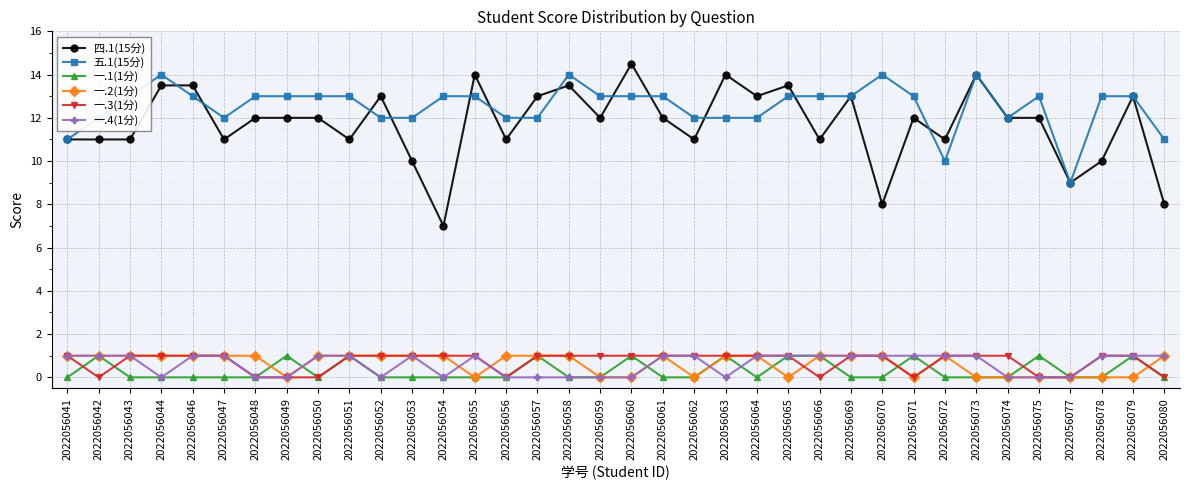

Is the value of 一.1(1分) at 2022056069 greater than the value of 四.1(15分) at 2022056062?

No